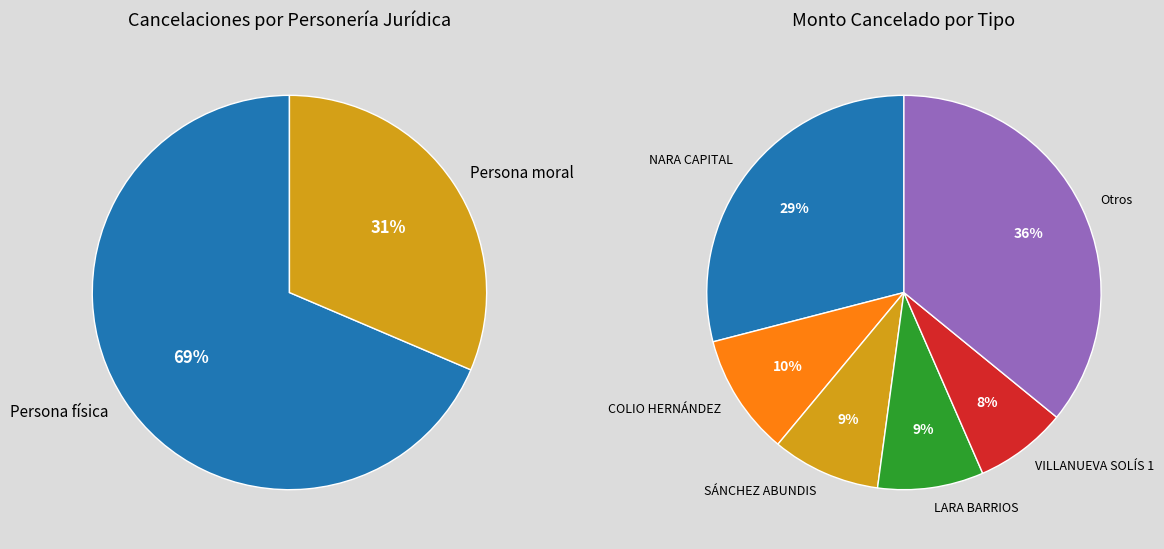

Does any single category account for the majority?

No